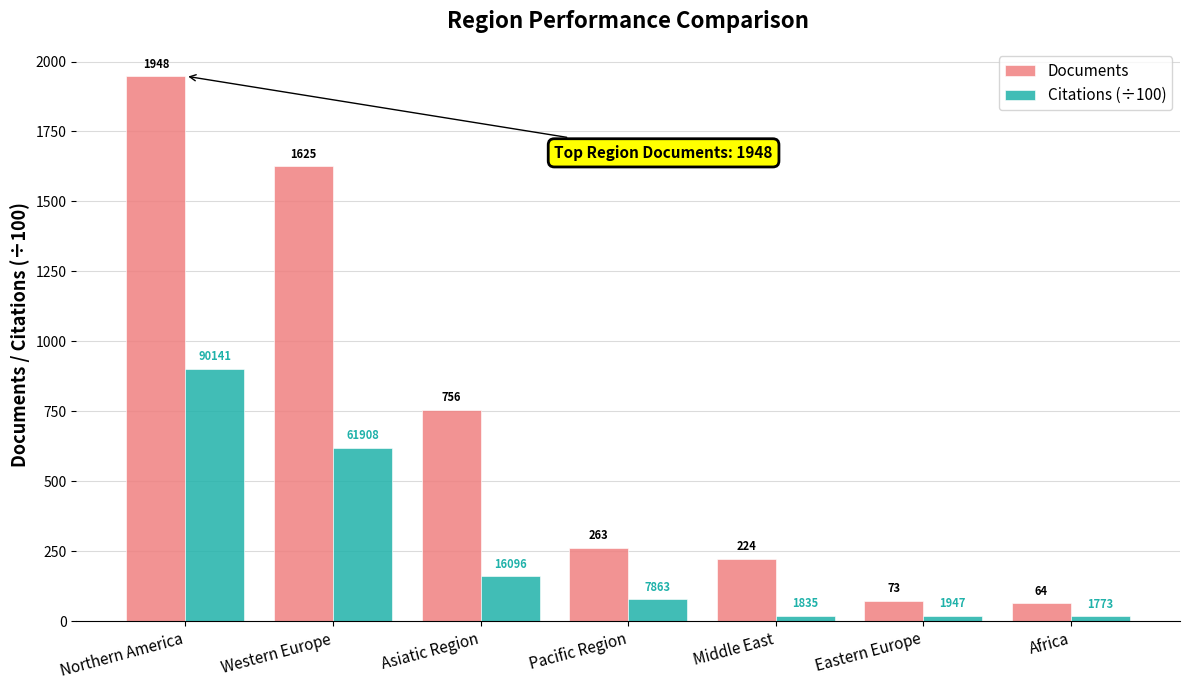

Which category has the highest value in the Citations (÷100) series?

Northern America